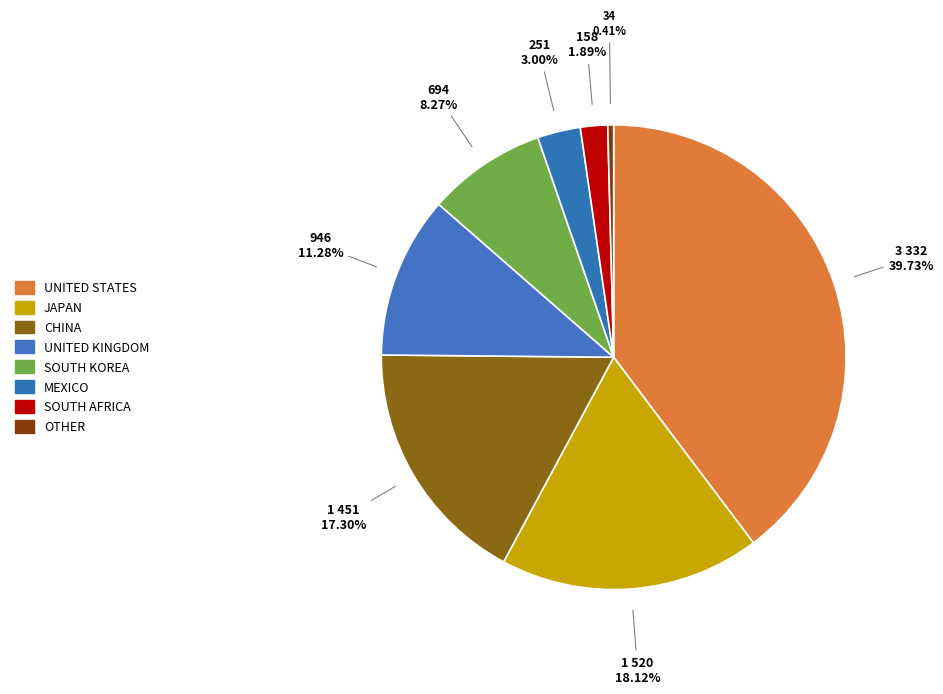

How many segments does this pie chart have?

8